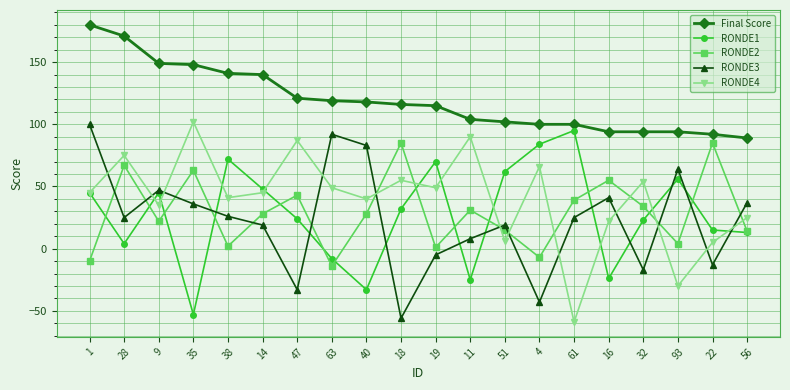

In RONDE1, how many points are lower than both neighbors (excluding endpoints)?

5